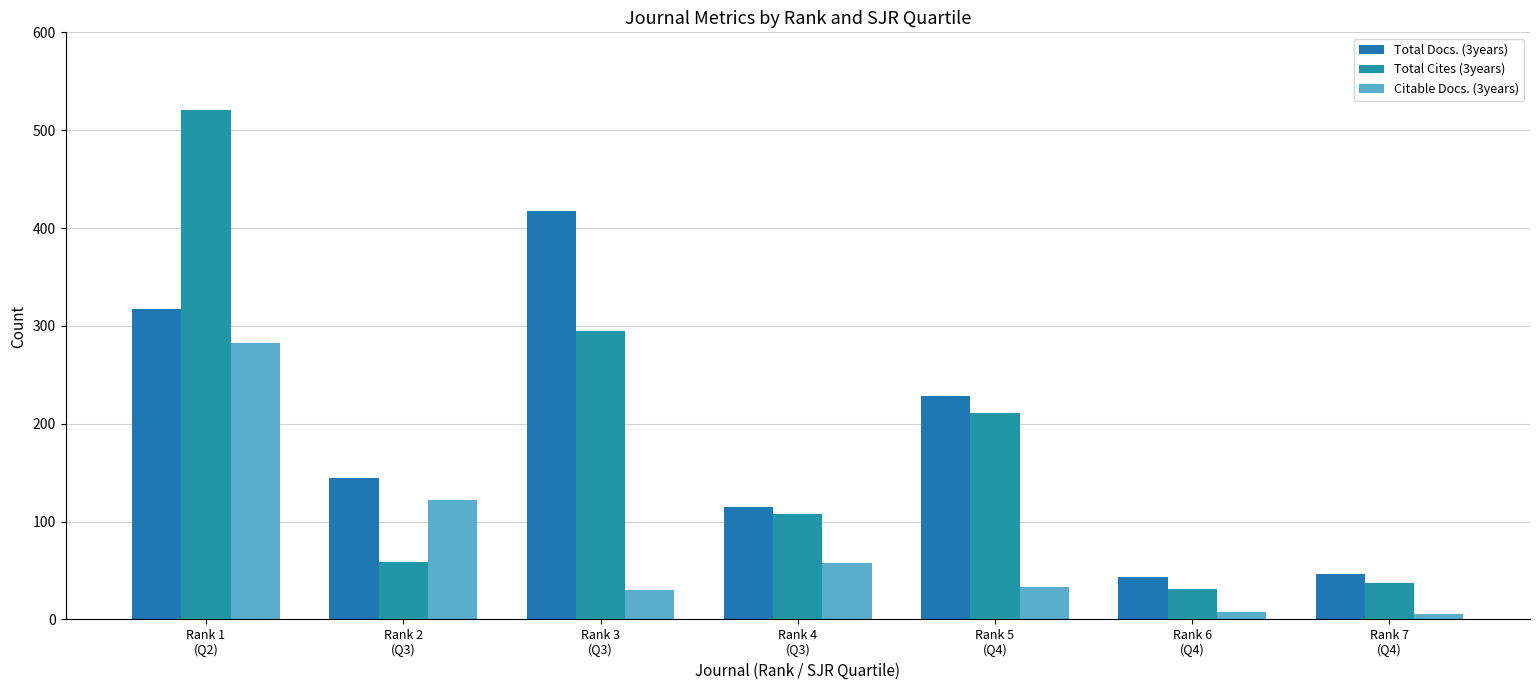

What is the minimum value shown in the chart?

6